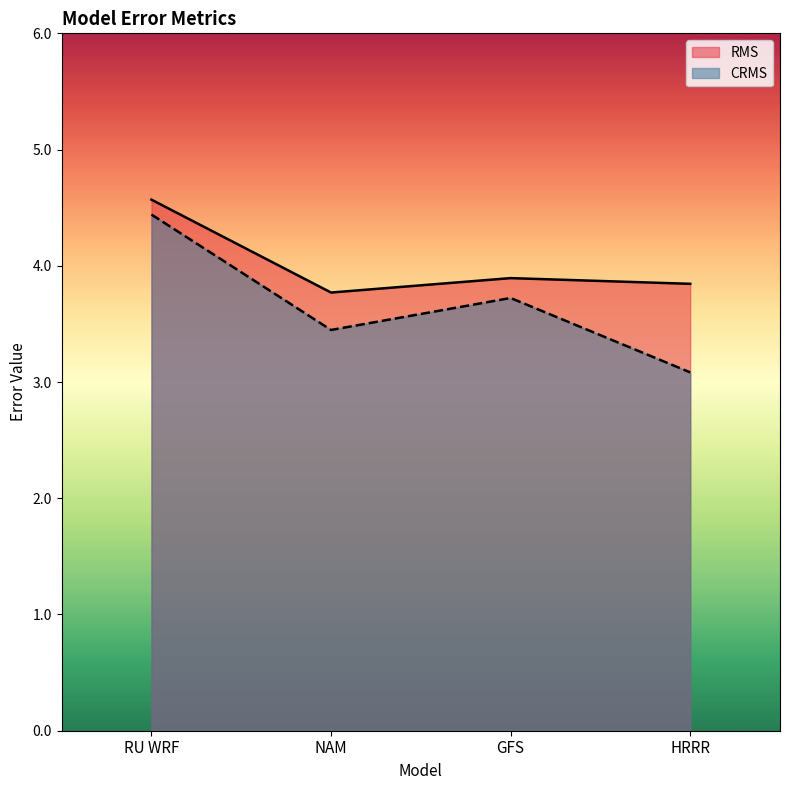

True or false: CRMS and RMS cross at least once.

False